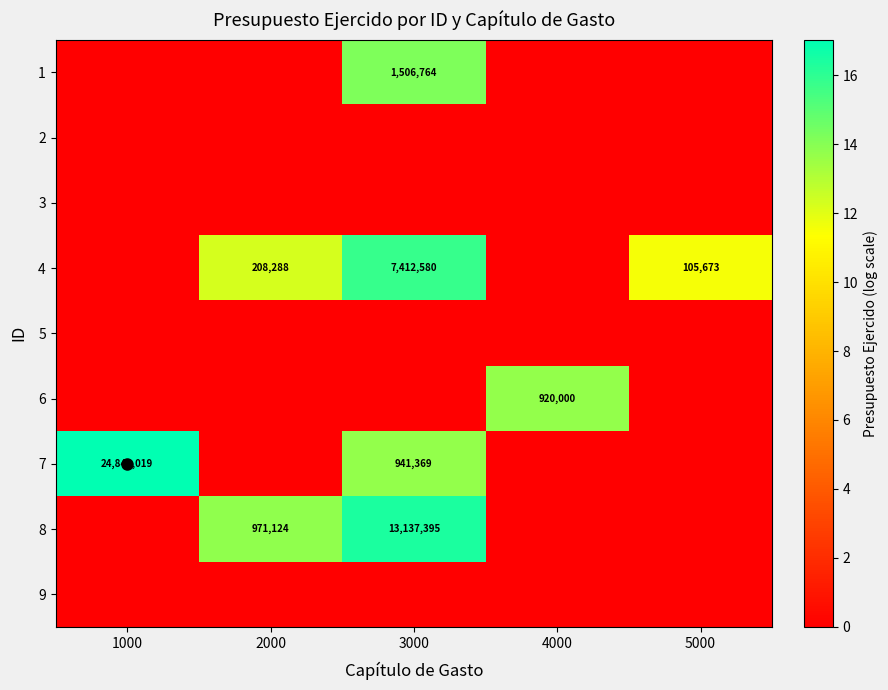

What is the maximum value for 8?

16.4